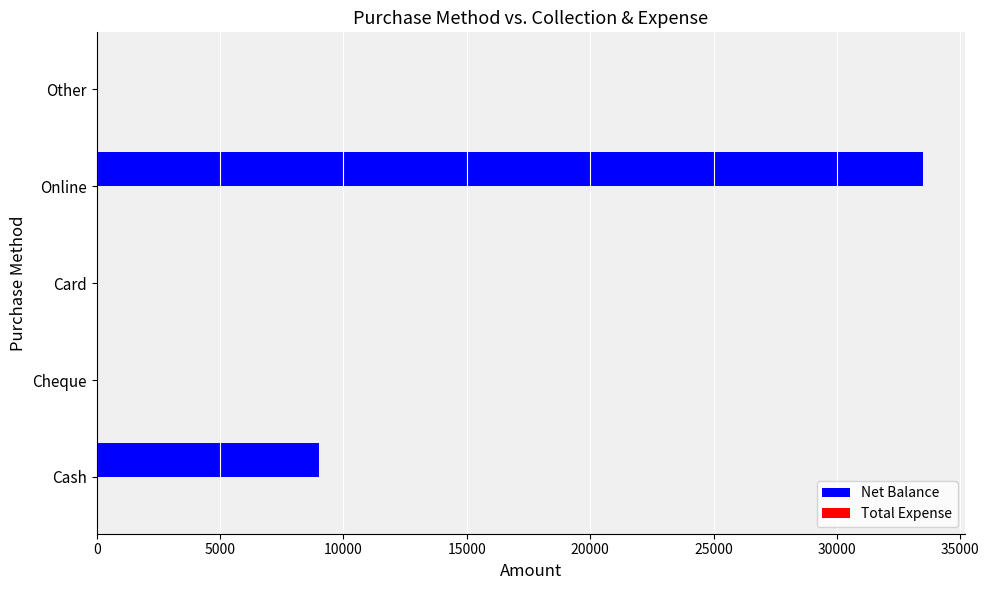

Reading bottom to top, transcribe all the data shown in this chart.

Cash=9000	Cheque=0	Card=0	Online=33500	Other=0